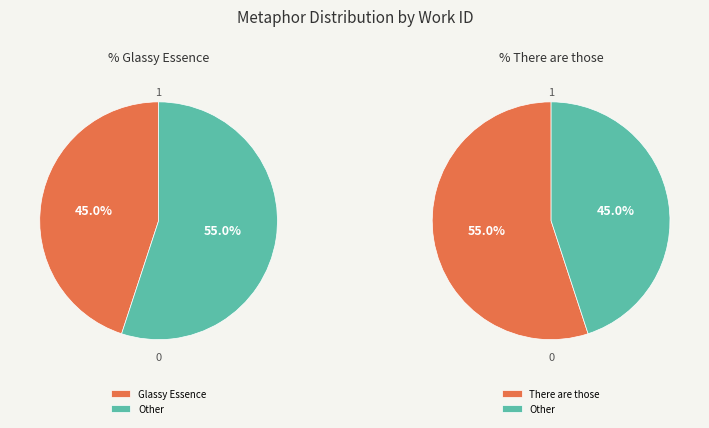

What percentage is the Glassy Essence slice, to the nearest percent?

45%